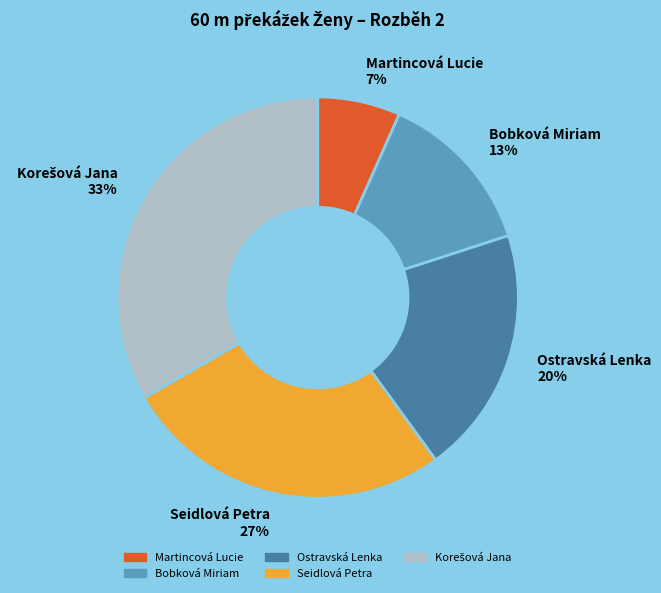

To the nearest percent, what is the combined percentage of Ostravská Lenka 20% and Martincová Lucie 7%?

27%